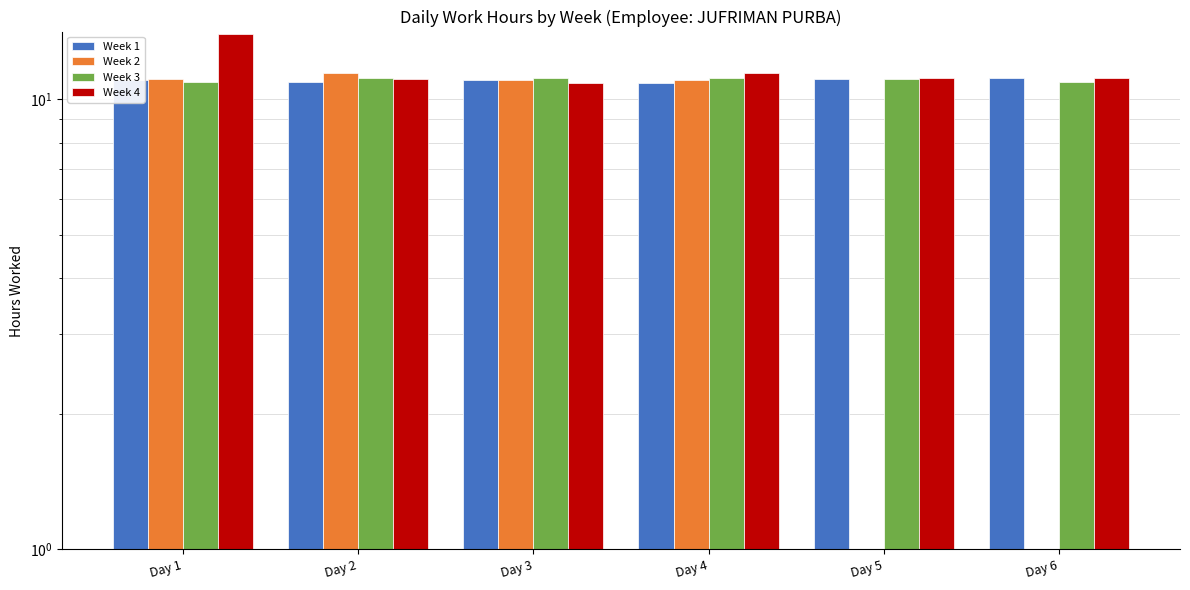

How many series are shown in this chart?

4